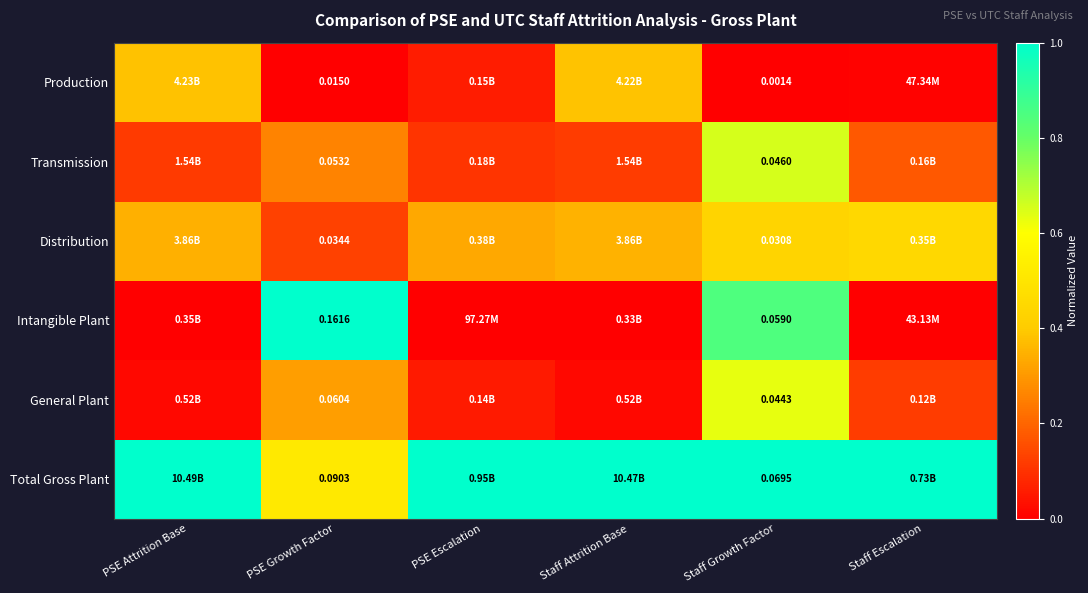

Between PSE Growth Factor and Staff Growth Factor, which series saw the biggest shift?

Intangible Plant